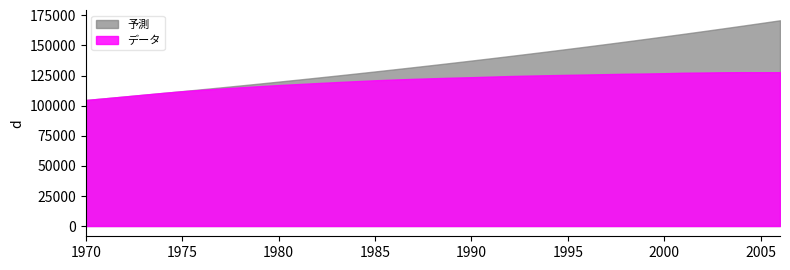

What is the spread (max minus min) of values at 1981?

3675.8